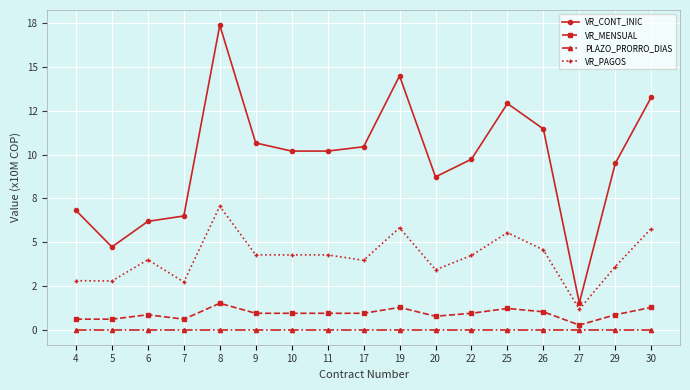

At which label does PLAZO_PRORRO_DIAS reach its minimum?

4